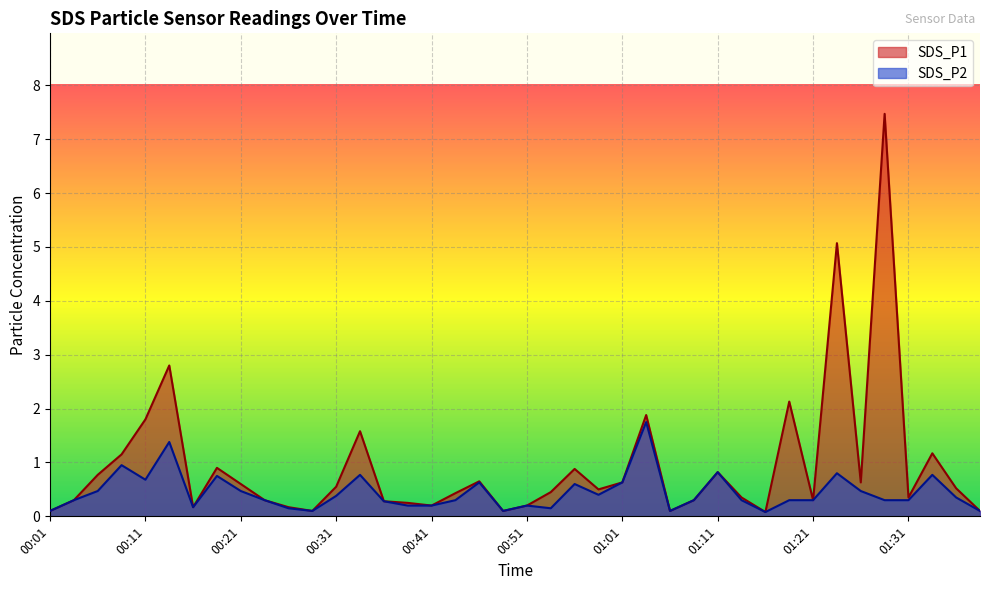

Where is the first local minimum for SDS_P1?

00:16